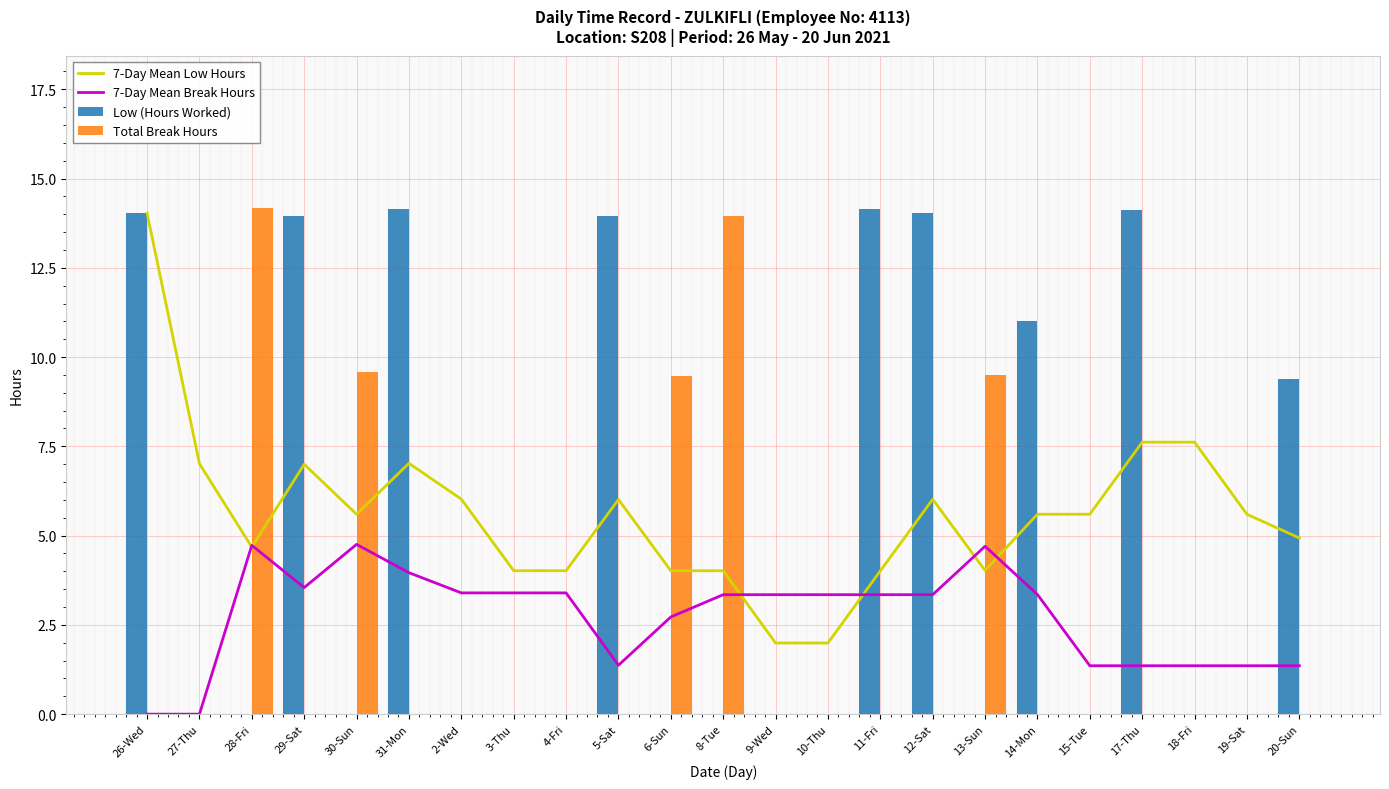

What is the sum of the Low (Hours Worked) values at 14-Mon and 27-Thu?

11.0